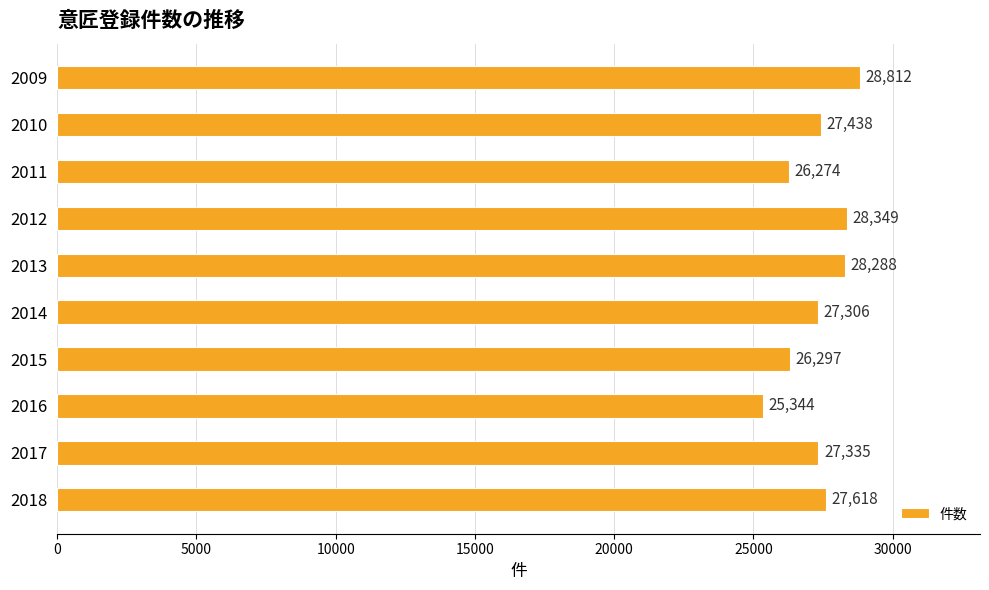

What is the approximate value at 2018?

27618